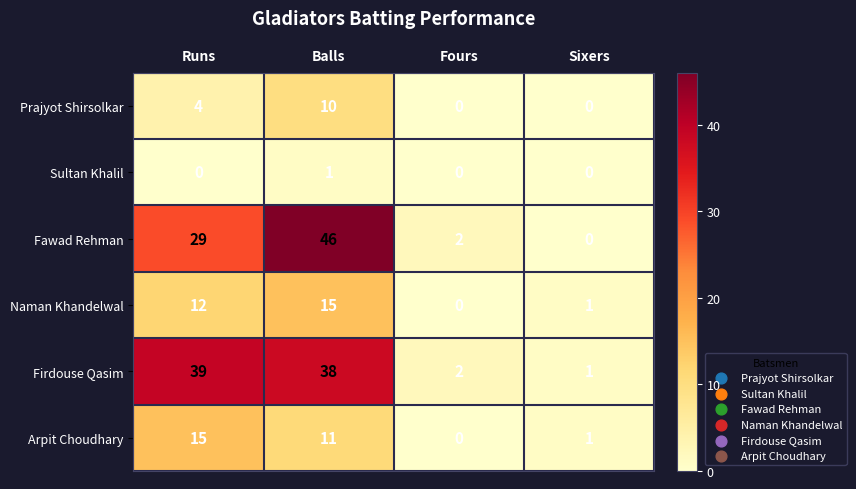

What is the spread (max minus min) of values at Fours?

2